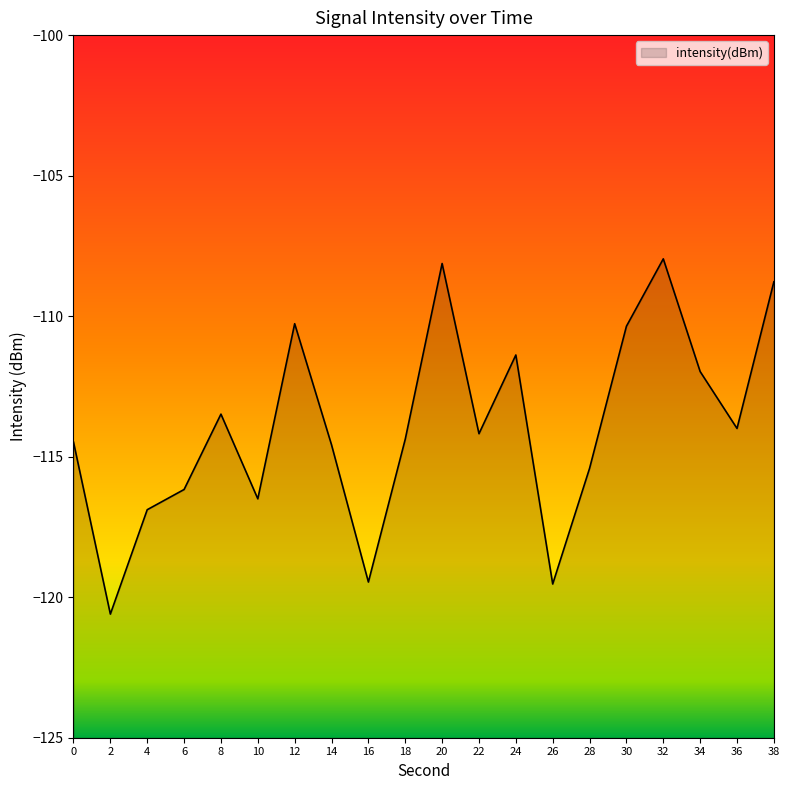

What is the value of the 17th point from the left?

-108.0